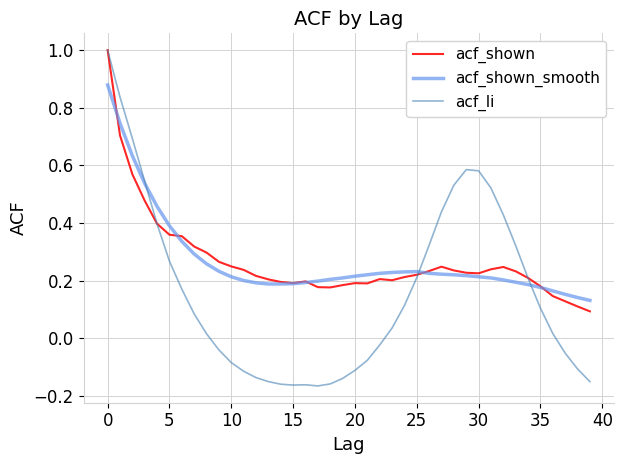

How many acf_shown_smooth values are between 0 and 1?

40